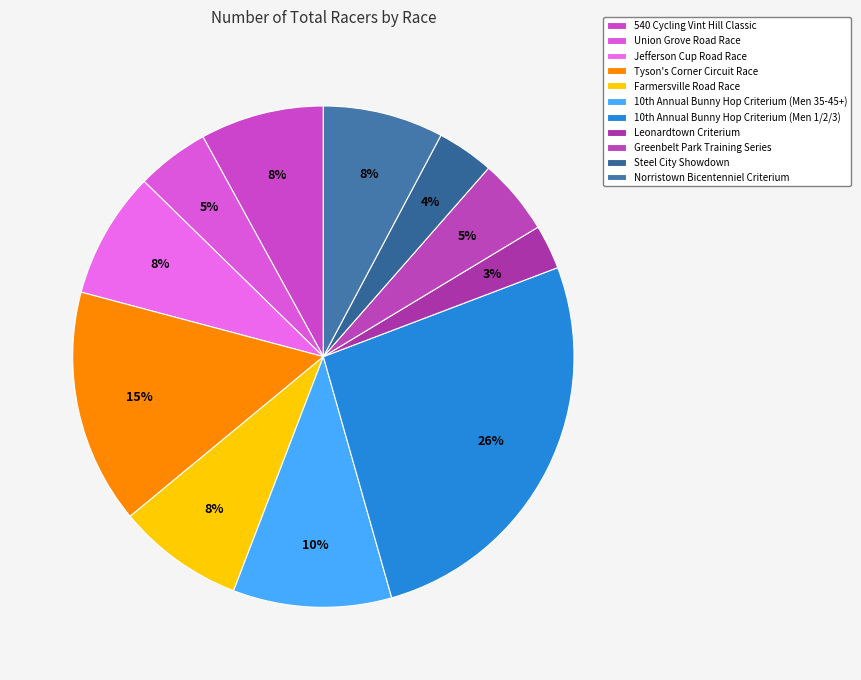

What percentage do 540 Cycling Vint Hill Classic and Jefferson Cup Road Race together represent?

16.2%